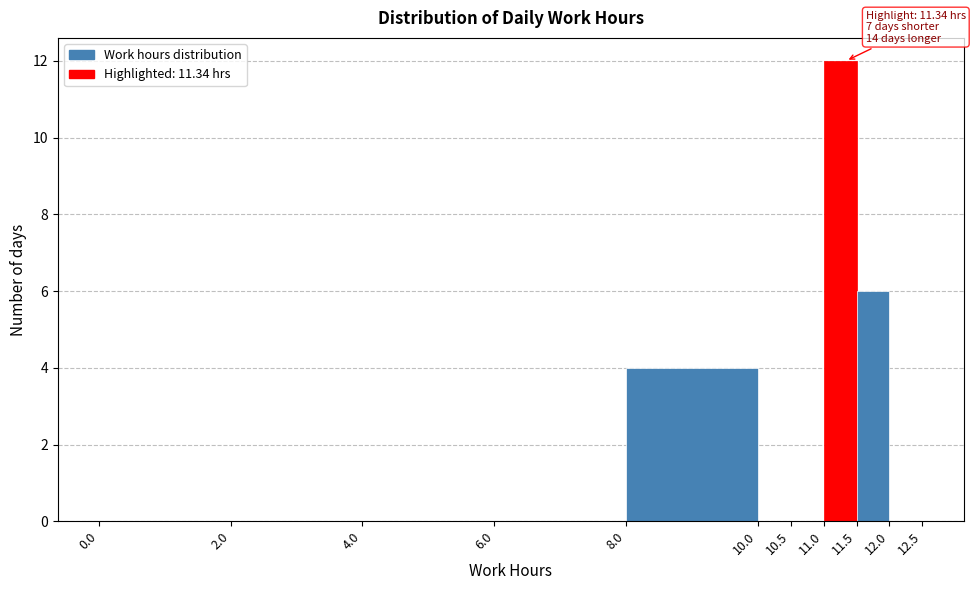

Which range on the x-axis has the tallest bar?

11.0 to 11.5